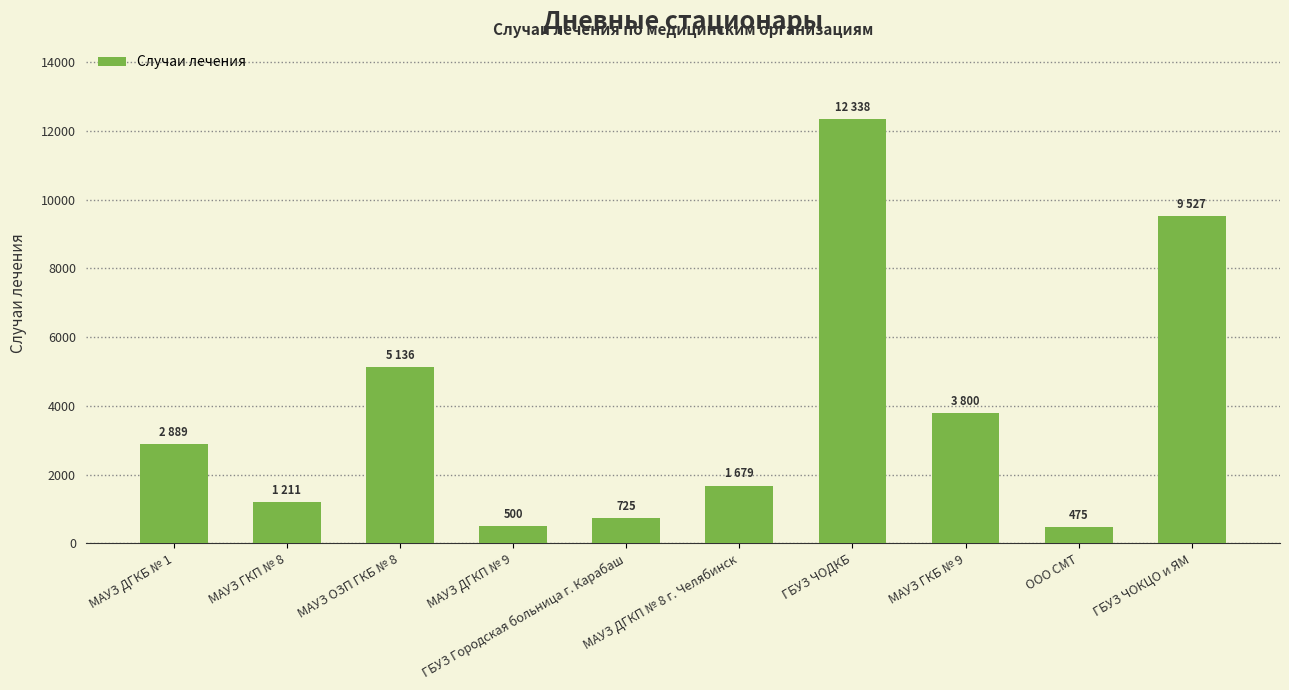

Which has a higher value, МАУЗ ГКП № 8 or МАУЗ ДГКБ № 1?

МАУЗ ДГКБ № 1